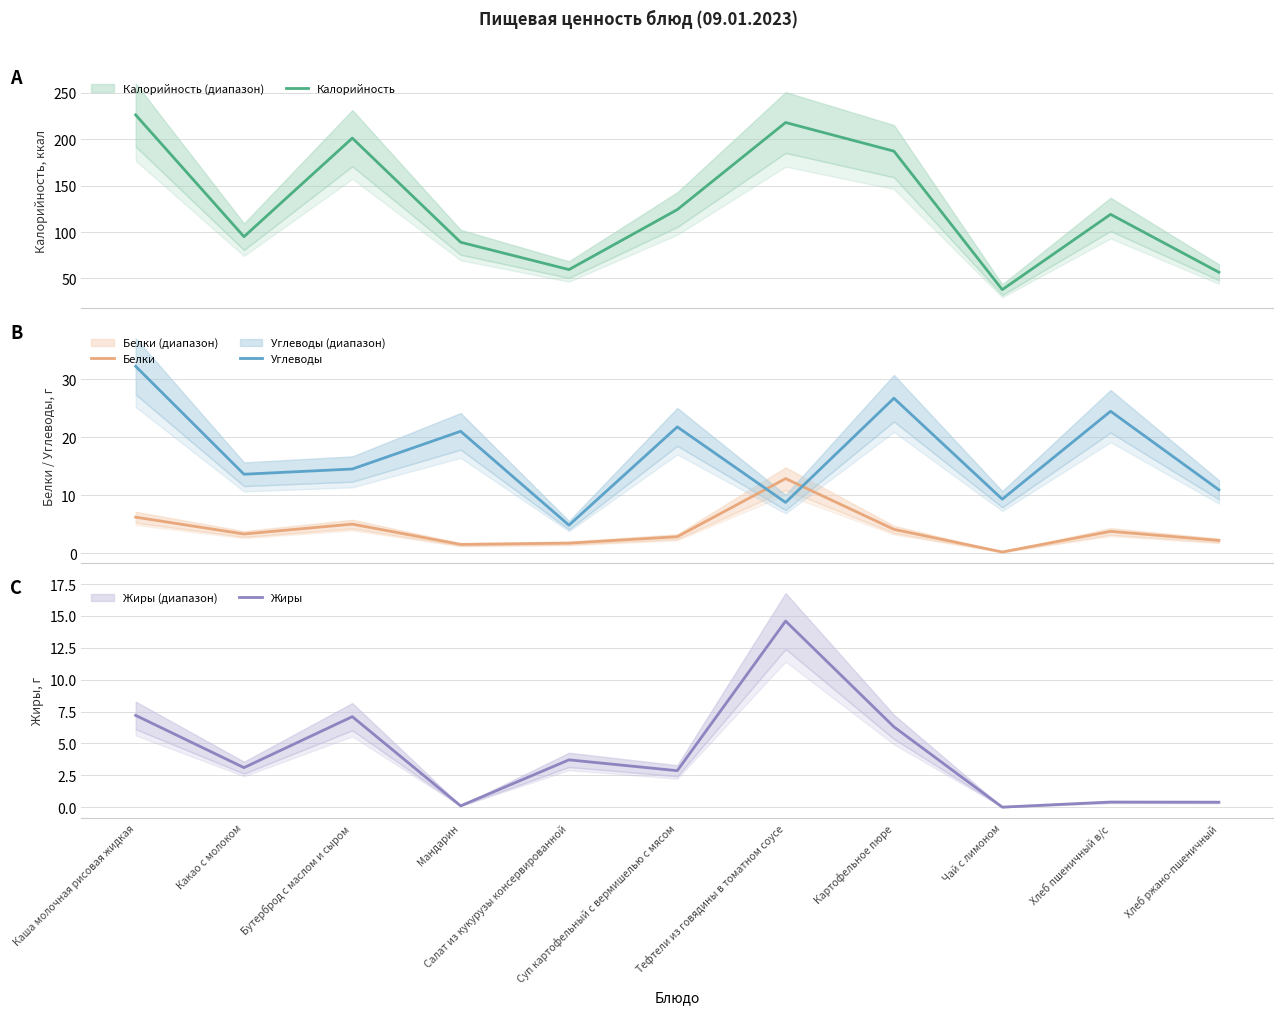

The value of Белки at Салат из кукурузы консервированной is 2.4. True or false?

False